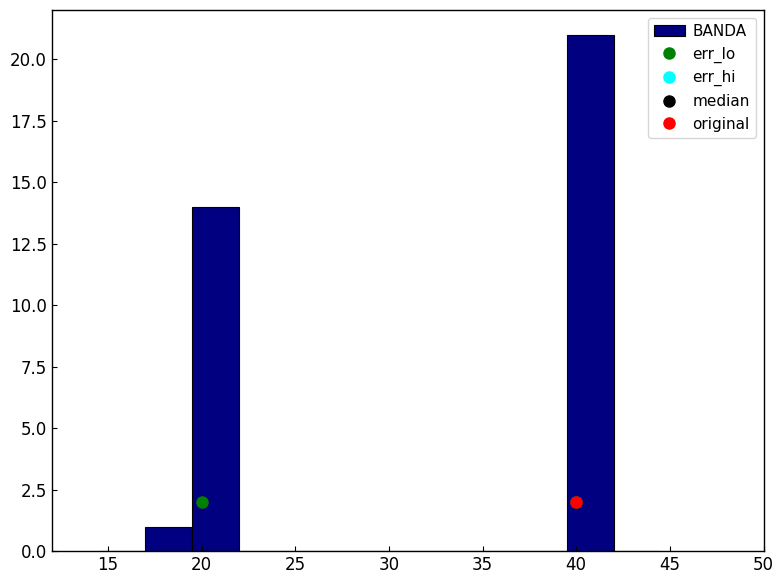

Reading left to right, list every bar in this chart as the range it spans on the x-axis followed by its height. The values are not printed on the chart, so give them approximately, as read against the axis.

14.5 to 17.0: 0
17.0 to 19.5: 1
19.5 to 22.0: 14
22.0 to 24.5: 0
24.5 to 27.0: 0
27.0 to 29.5: 0
29.5 to 32.0: 0
32.0 to 34.5: 0
34.5 to 37.0: 0
37.0 to 39.5: 0
39.5 to 42.0: 21
42.0 to 44.5: 0